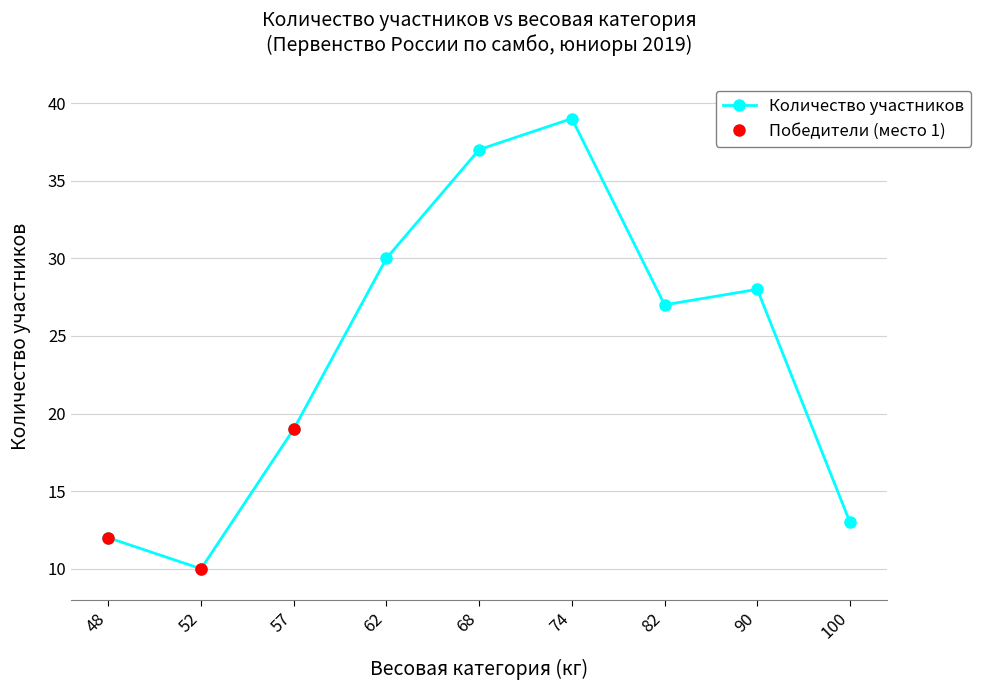

What value does the data have at 48, to the nearest 5?

10